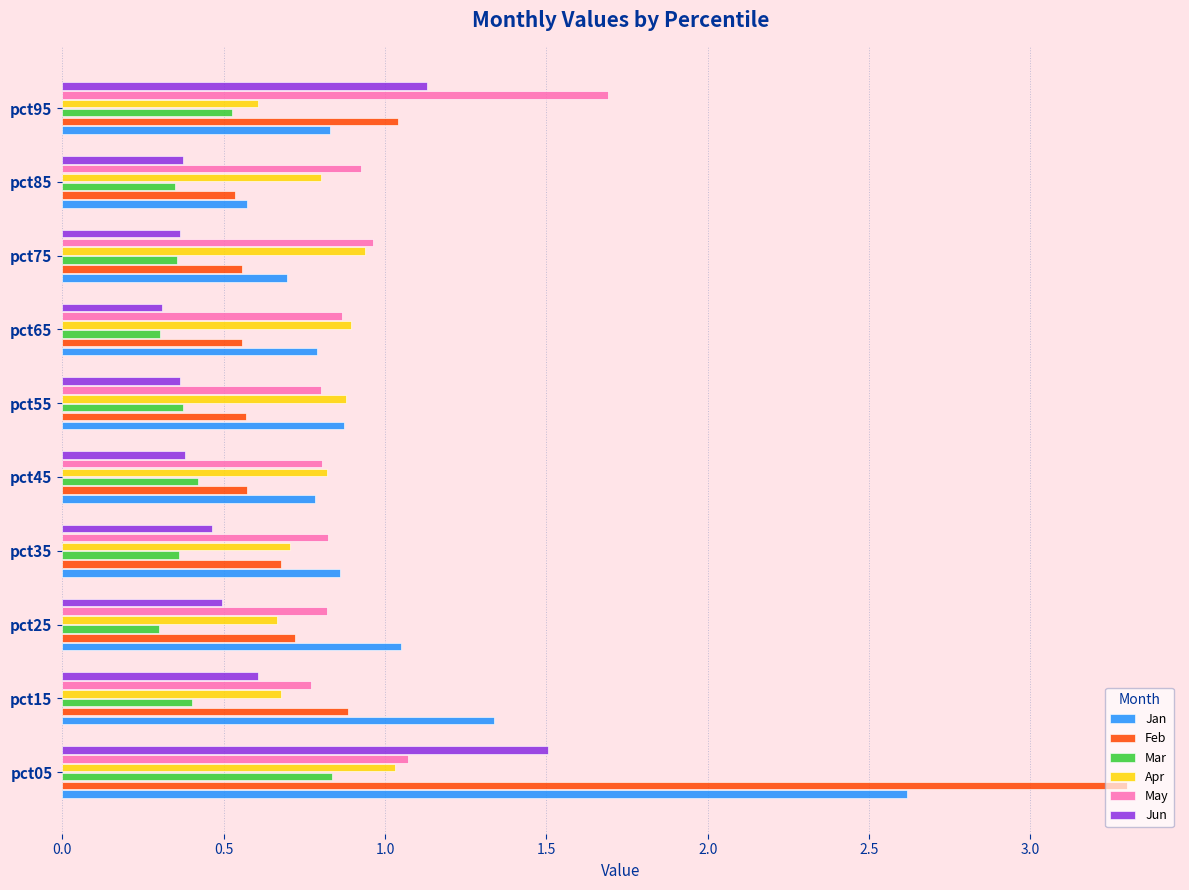

What is the highest value of the May series?

1.7